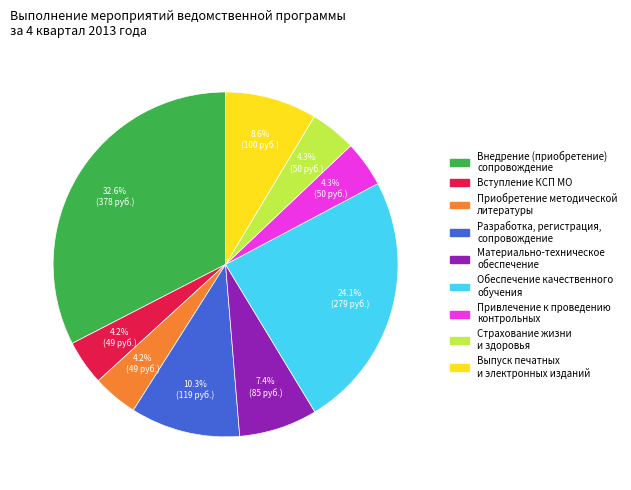

What percentage is NOT represented by Привлечение к проведению контрольных?

95.7%